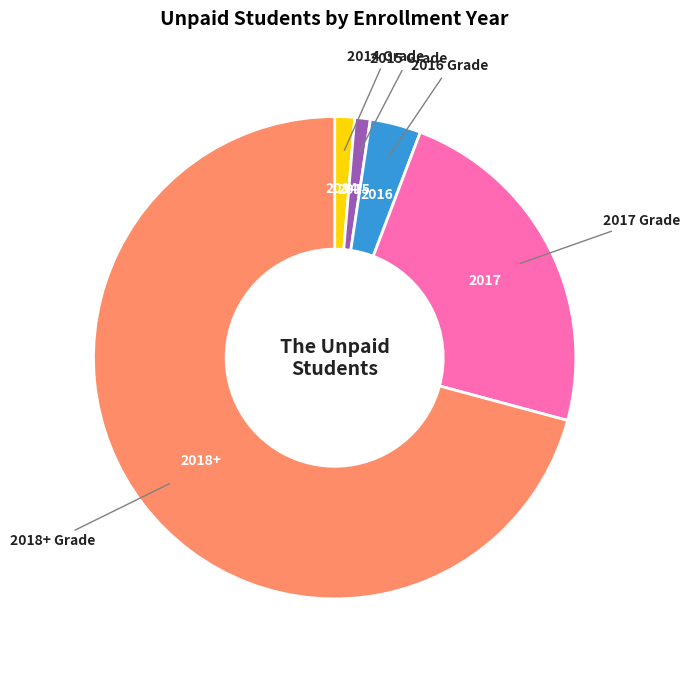

Does any single category account for the majority?

Yes